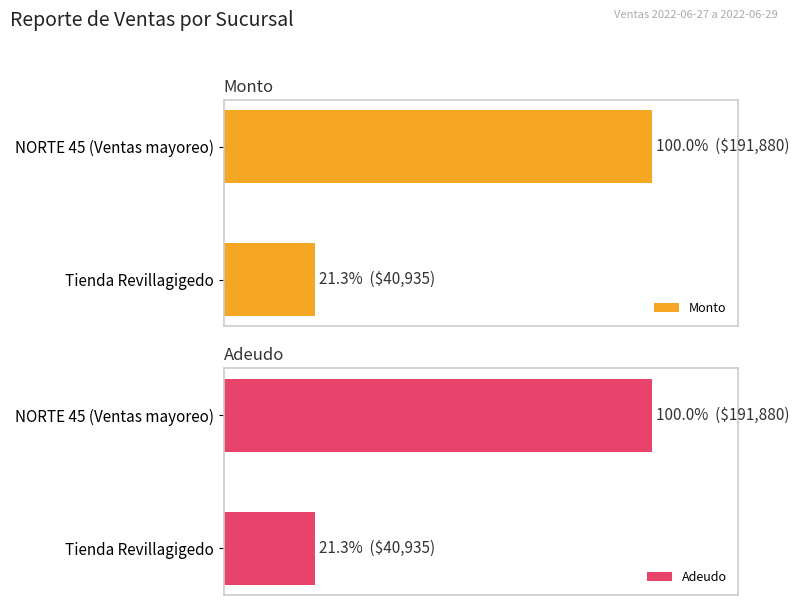

What is the sum of all Adeudo values?

121.3